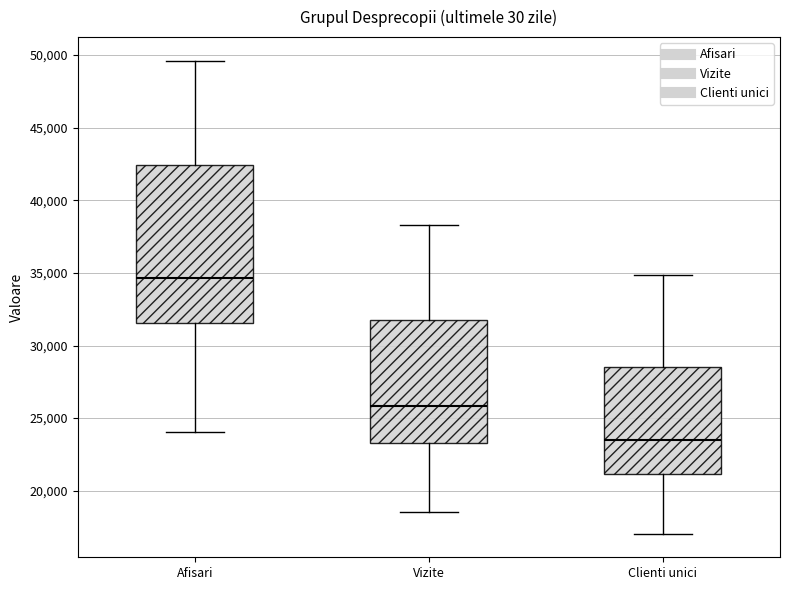

Where is the upper edge of the box for Clienti unici on the y-axis? The values are not printed on the chart, so give them approximately, as read against the axis.

28500